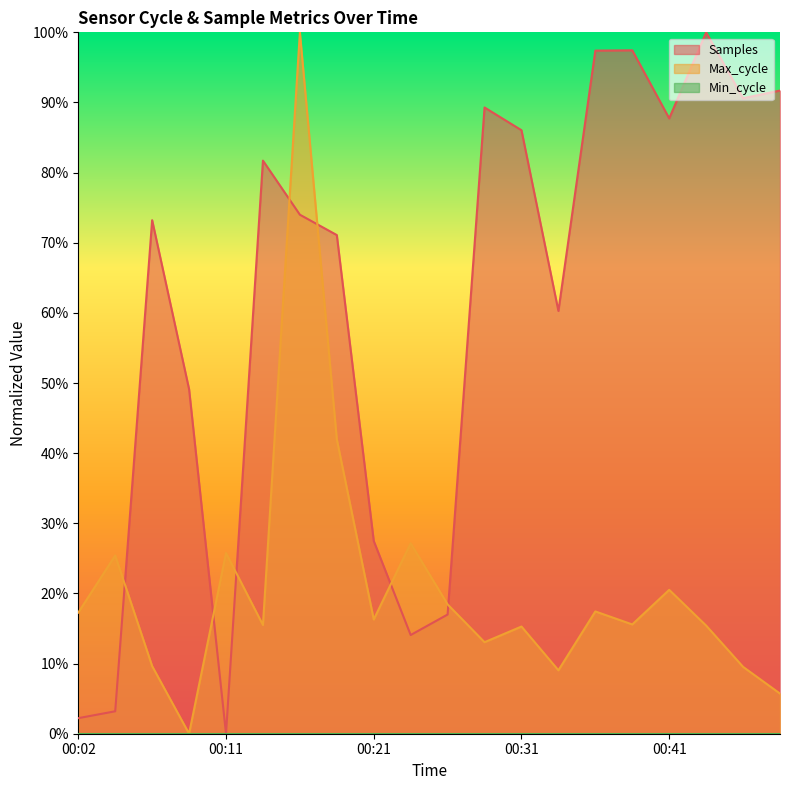

Reading left to right, what are all the values shown in this chart?

Samples: 0.0	0.0	0.7	0.5	0.0	0.8	0.7	0.7	0.3	0.1	0.2	0.9	0.9	0.6	1.0	1.0	0.9	1.0	0.9	0.9
Max_cycle: 0.2	0.3	0.1	0.0	0.3	0.2	1.0	0.4	0.2	0.3	0.2	0.1	0.2	0.1	0.2	0.2	0.2	0.2	0.1	0.1